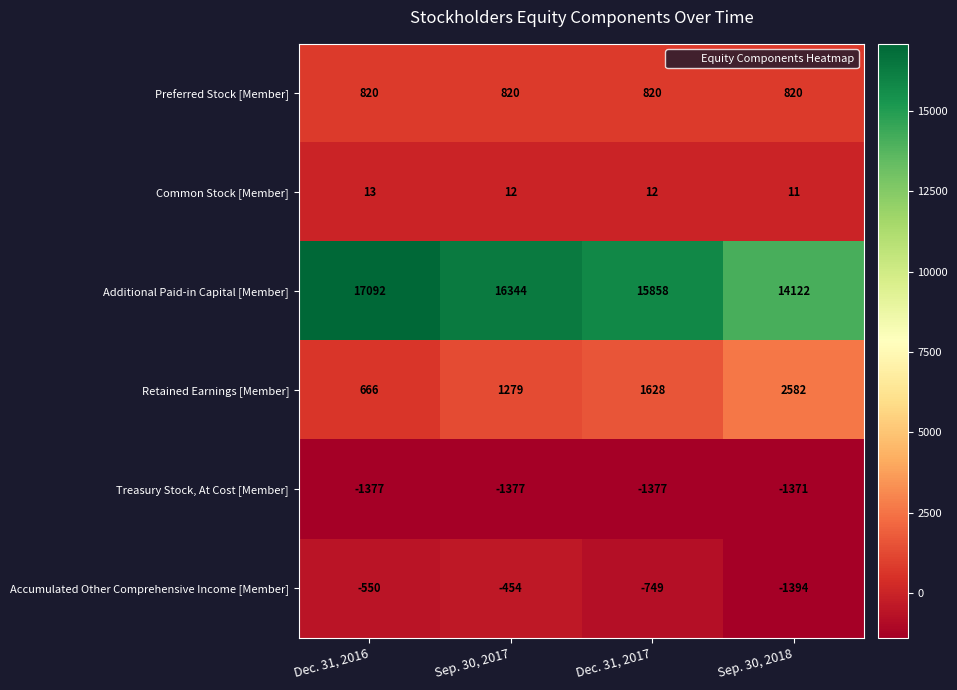

What is the sum of all Additional Paid-in Capital [Member] values?

63416